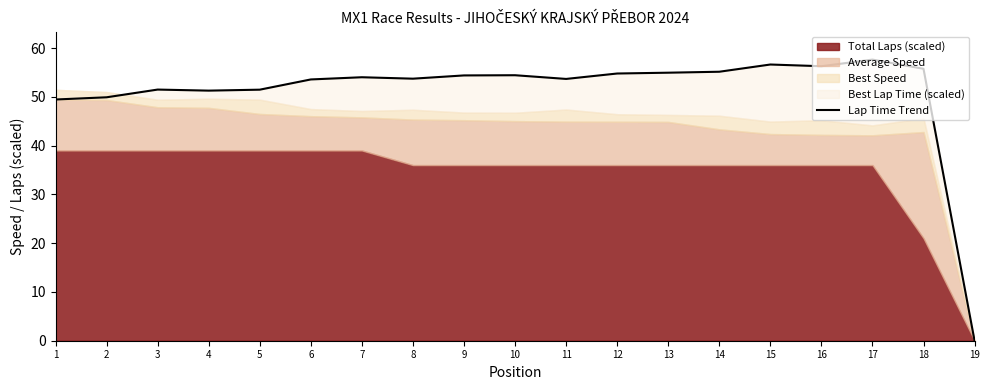

Between 7 and 8, which is larger?

7